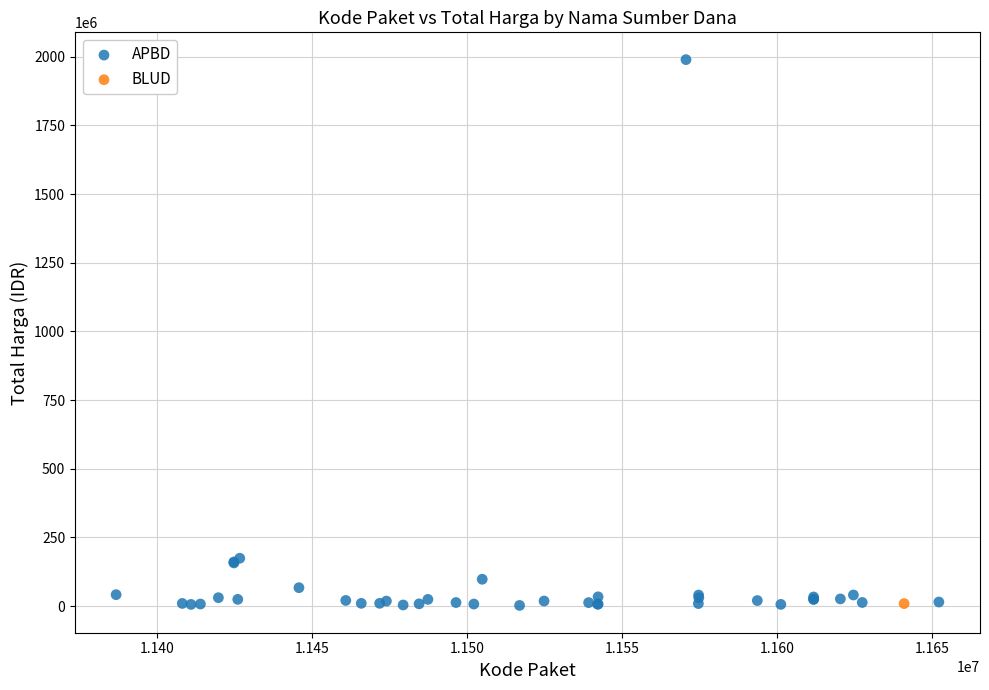

What are all the series names shown in the legend?

APBD, BLUD